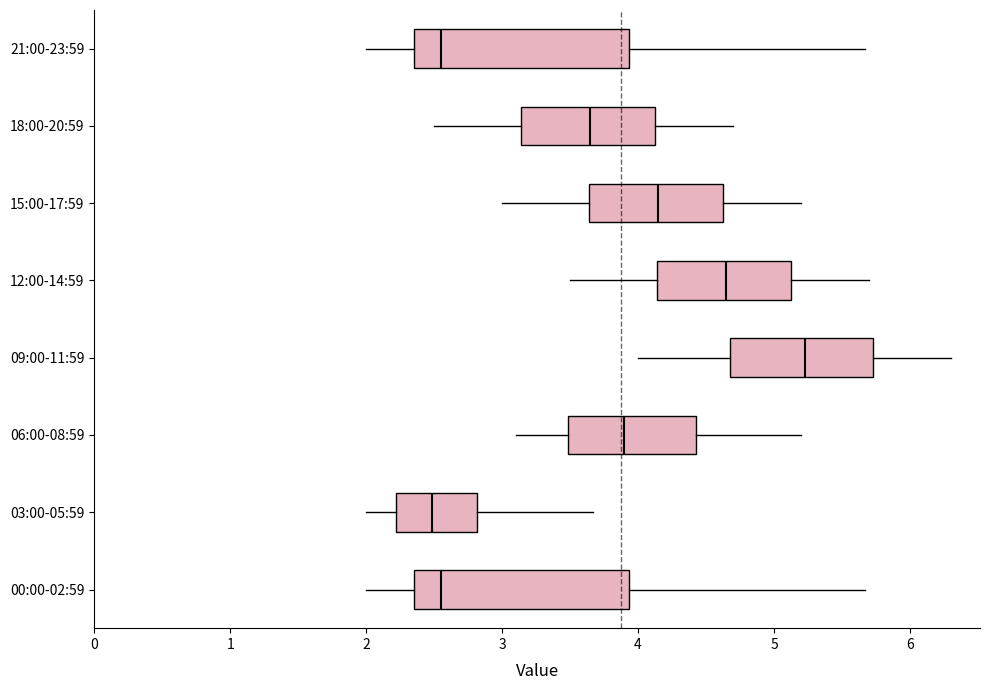

Reading bottom to top, transcribe this box plot: for each box, give where its median line is, the range the box spans, and where its two whiskers end, as read against the x-axis. The values are not printed on the chart, so give them approximately, as read against the axis.

00:00-02:59: median 2.6, box 2.4 to 3.9, whiskers 2.0 to 5.7
03:00-05:59: median 2.5, box 2.2 to 2.8, whiskers 2.0 to 3.7
06:00-08:59: median 3.9, box 3.5 to 4.4, whiskers 3.1 to 5.2
09:00-11:59: median 5.2, box 4.7 to 5.7, whiskers 4.0 to 6.3
12:00-14:59: median 4.7, box 4.1 to 5.1, whiskers 3.5 to 5.7
15:00-17:59: median 4.2, box 3.6 to 4.6, whiskers 3.0 to 5.2
18:00-20:59: median 3.7, box 3.1 to 4.1, whiskers 2.5 to 4.7
21:00-23:59: median 2.6, box 2.4 to 3.9, whiskers 2.0 to 5.7